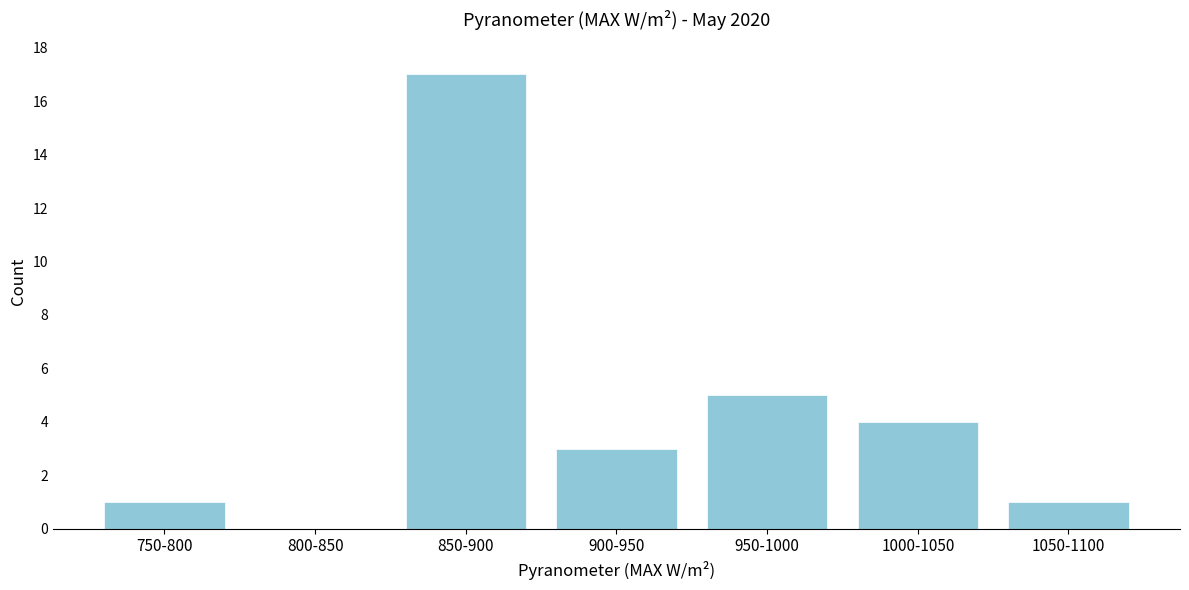

Reading left to right, transcribe all the data shown in this chart.

750-800=1	800-850=0	850-900=17	900-950=3	950-1000=5	1000-1050=4	1050-1100=1